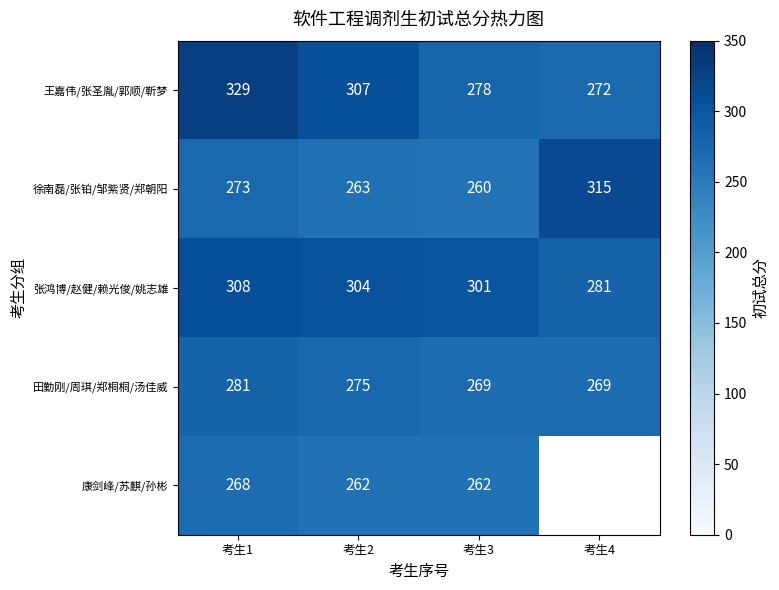

What is the highest value of the 张鸿博/赵健/赖光俊/姚志雄 series?

308